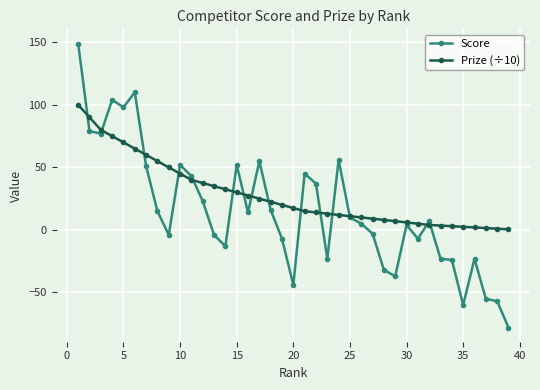

How many values in Score are below zero?

17